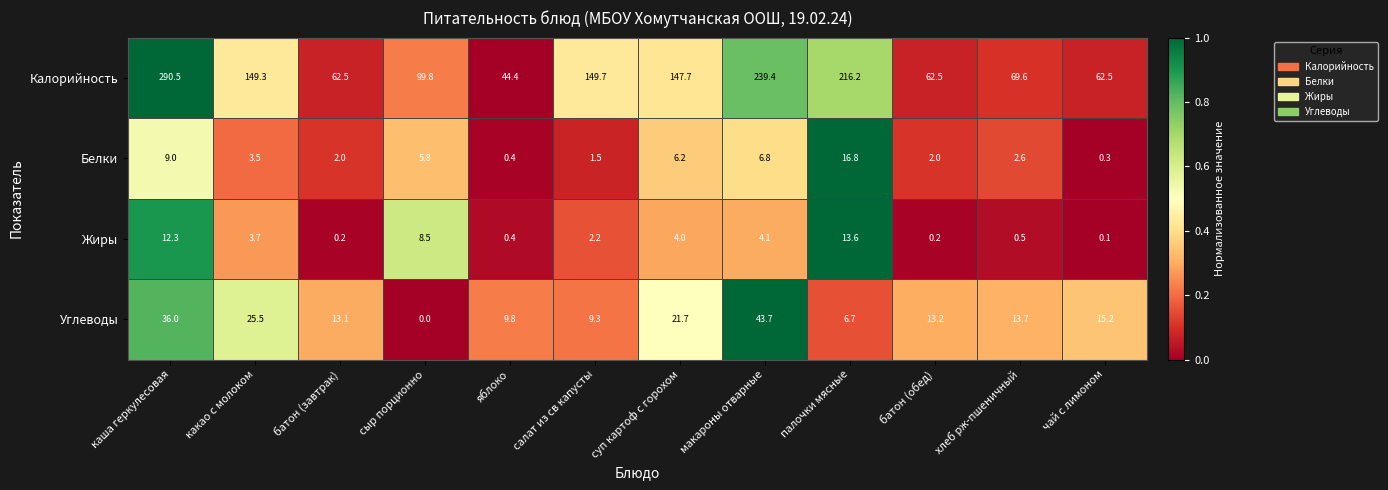

Which series changed the most between какао с молоком and сыр порционно?

Калорийность